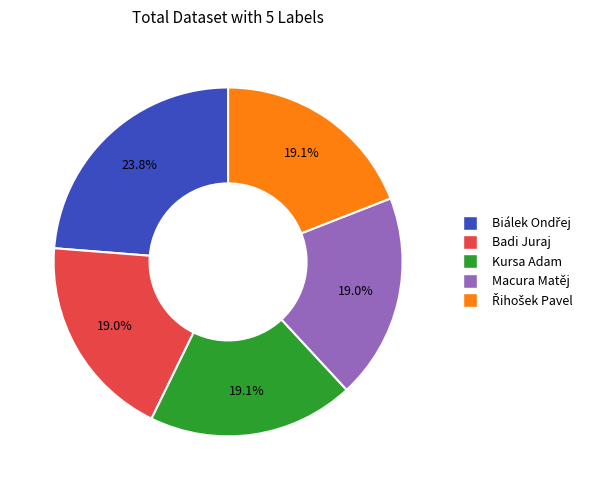

What portion of the pie excludes Macura Matěj?

81.0%